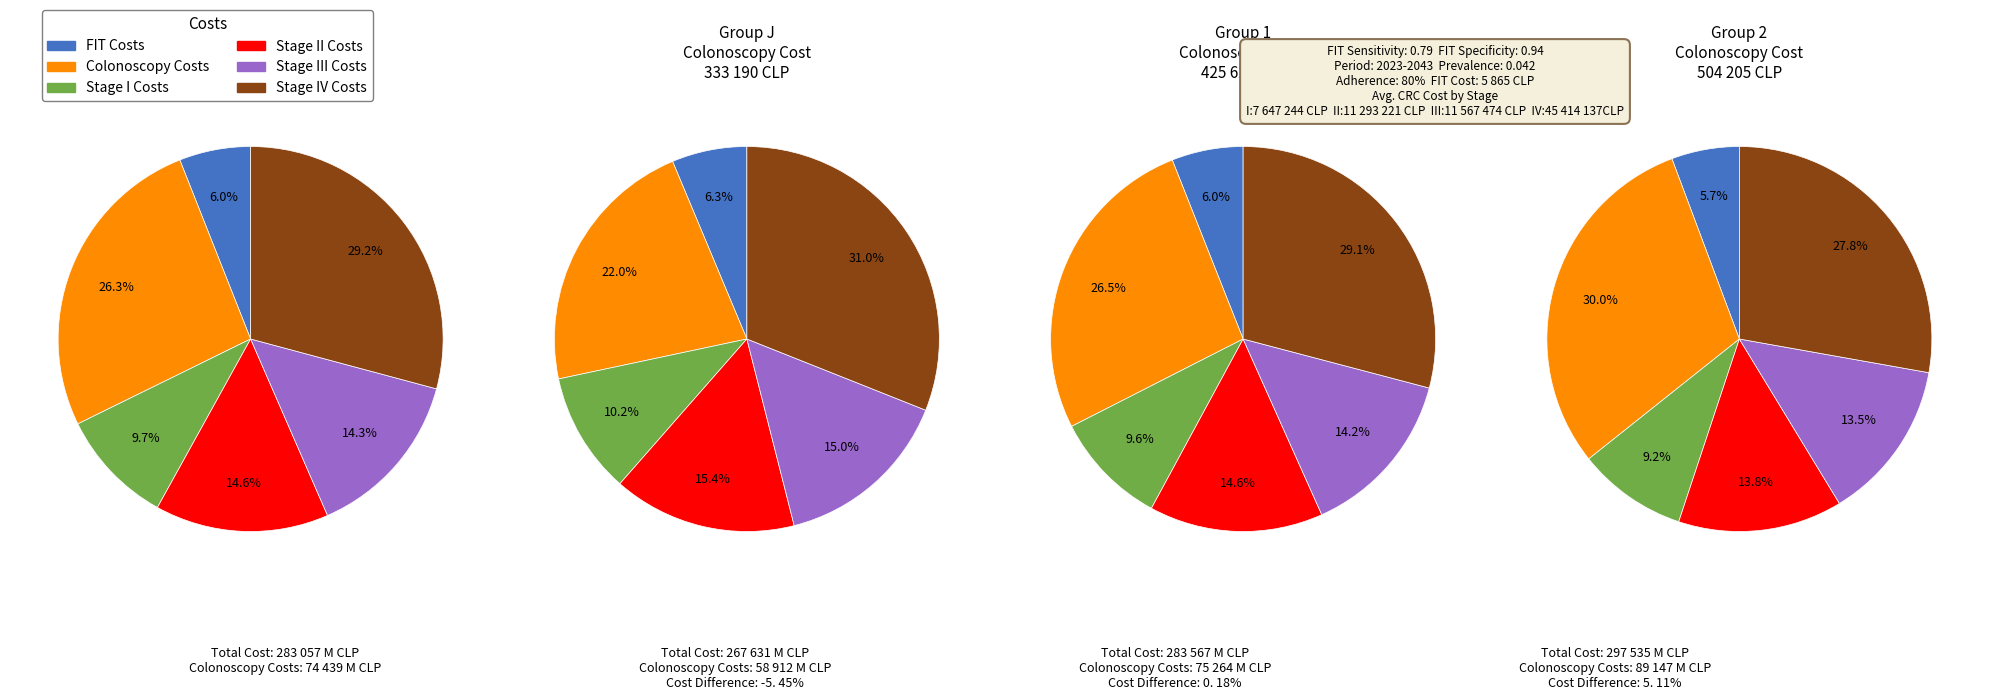

Rank the series by their maximum value, from highest to lowest.

Stage IV Costs, Colonoscopy Costs, Stage II Costs, Stage III Costs, Stage I Costs, FIT Costs